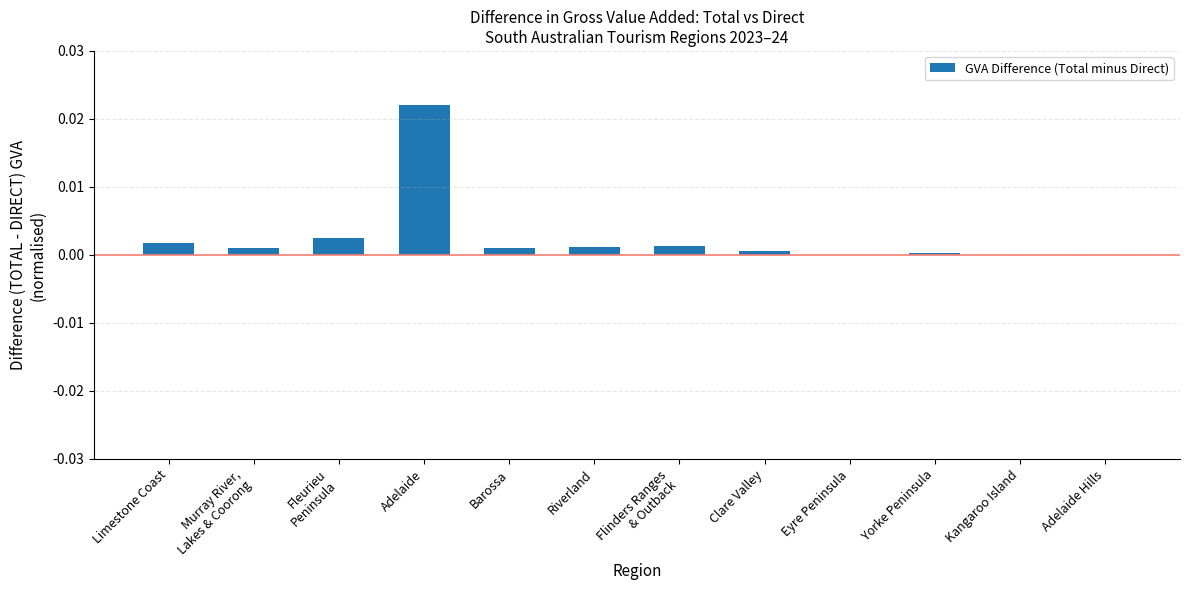

How many distinct data groups are displayed?

1